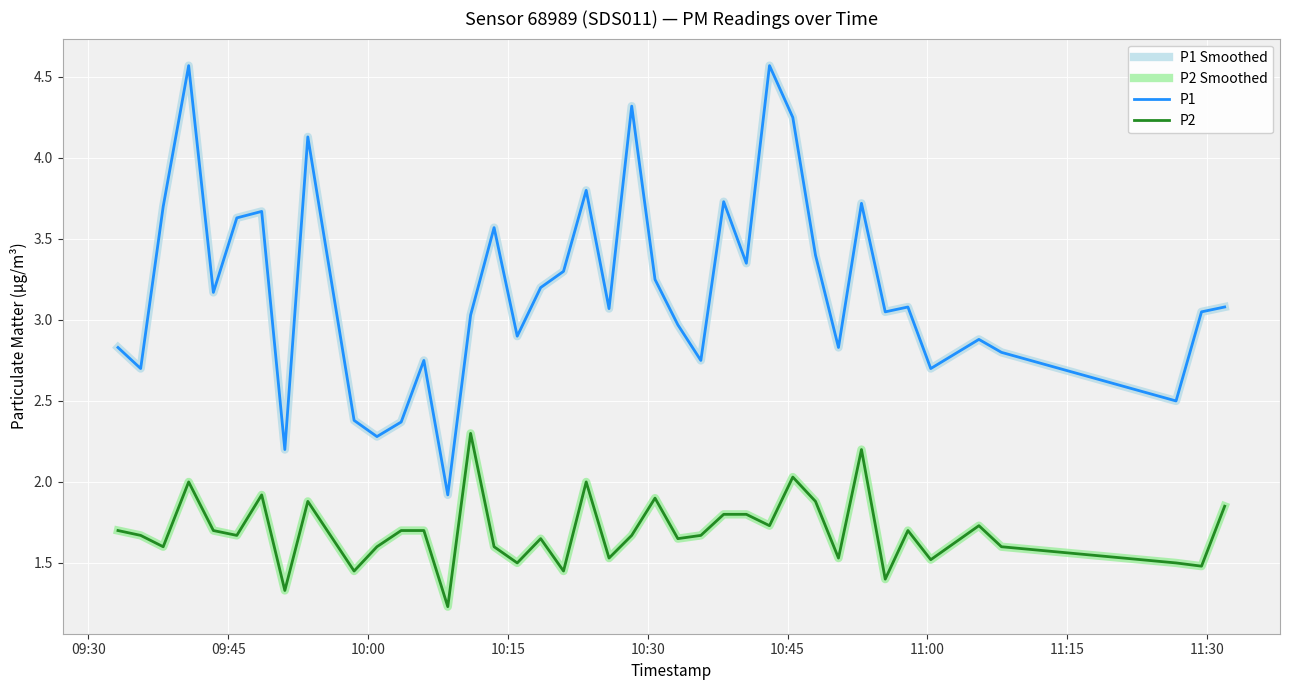

Does the chart have visible grid lines?

Yes